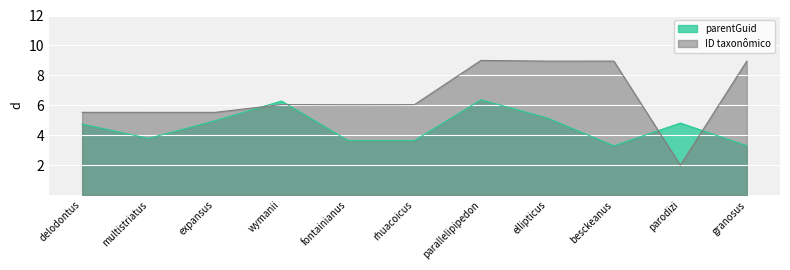

How many lines are shown in the chart?

2